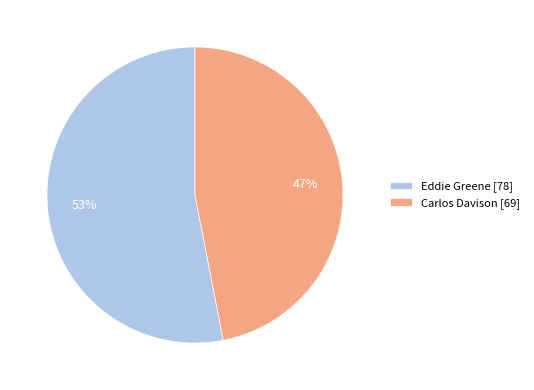

Is it true that Eddie Greene is 44% of the pie?

False